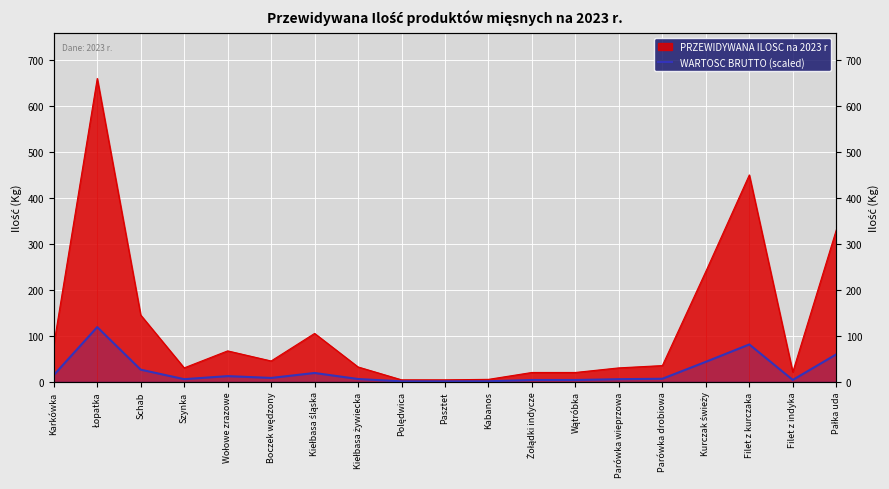

Rank the categories by value from highest to lowest.

Łopatka, Filet z kurczaka, Pałka uda, Kurczak świeży, Schab, Kiełbasa śląska, Karkówka, Wołowe zrazowe, Boczek wędzony, Parówka drobiowa, Kiełbasa żywiecka, Szynka, Parówka wieprzowa, Filet z indyka, Żołądki indycze, Wątróbka, Kabanos, Polędwica, Pasztet